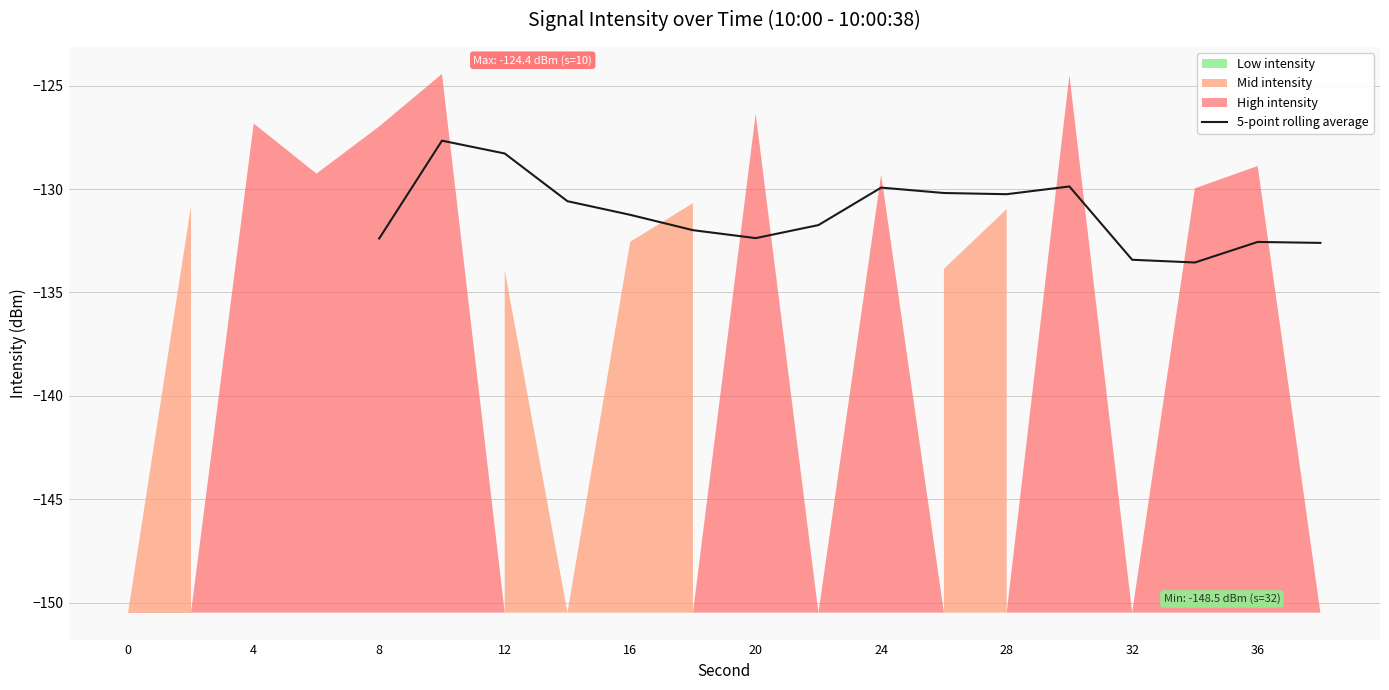

What is the highest value of the 5-point rolling average series?

-127.7